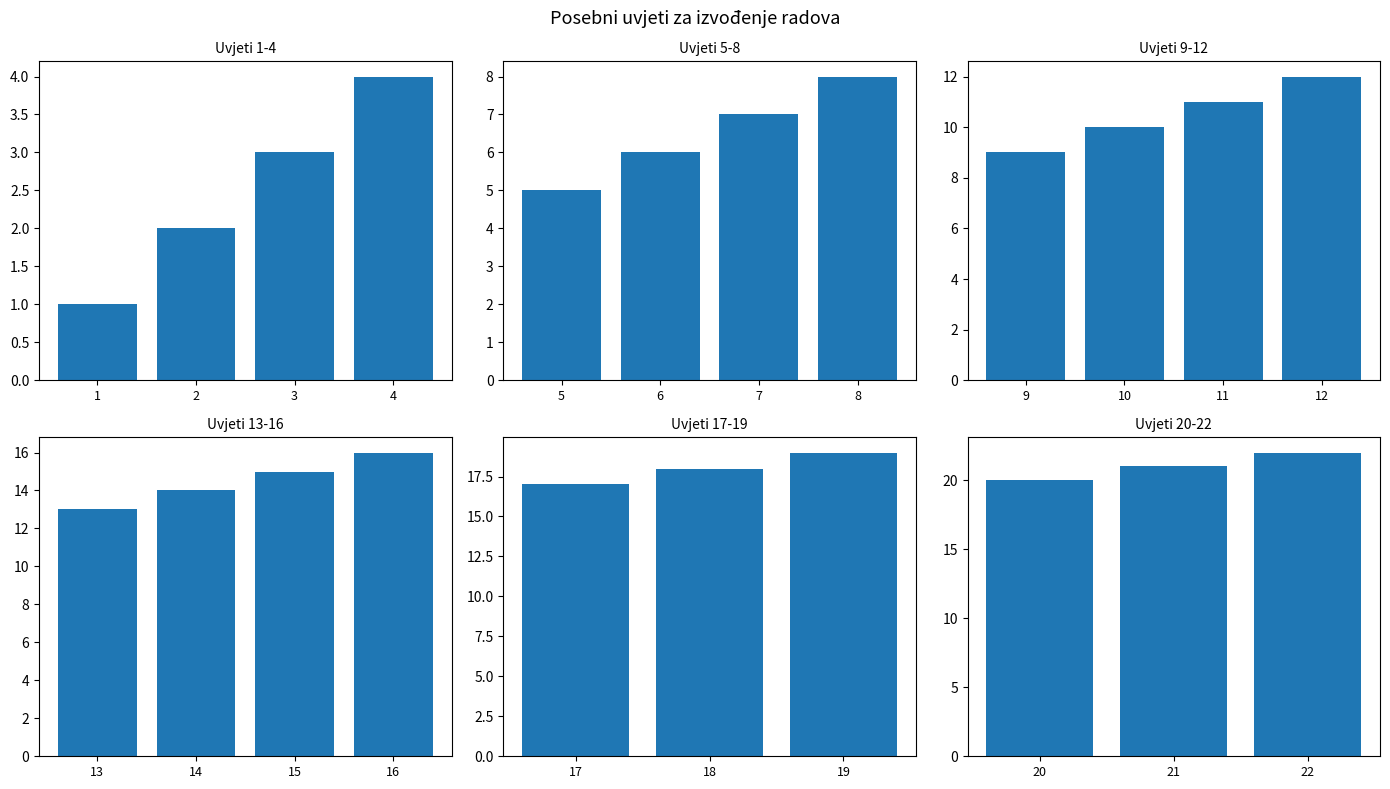

What is the value of the 12th bar from the left?

12